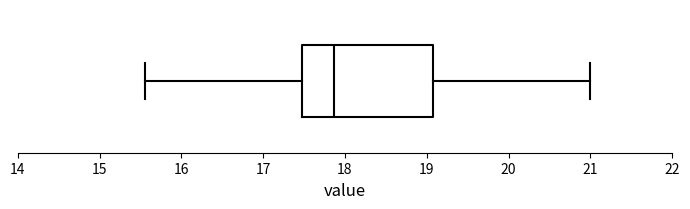

Read this box plot against the x-axis: the position of the median line, the range covered by the box, and the ends of both whiskers. The values are not printed on the chart, so give them approximately, as read against the axis.

median 17.9, box 17.5 to 19.1, whiskers 15.6 to 21.0